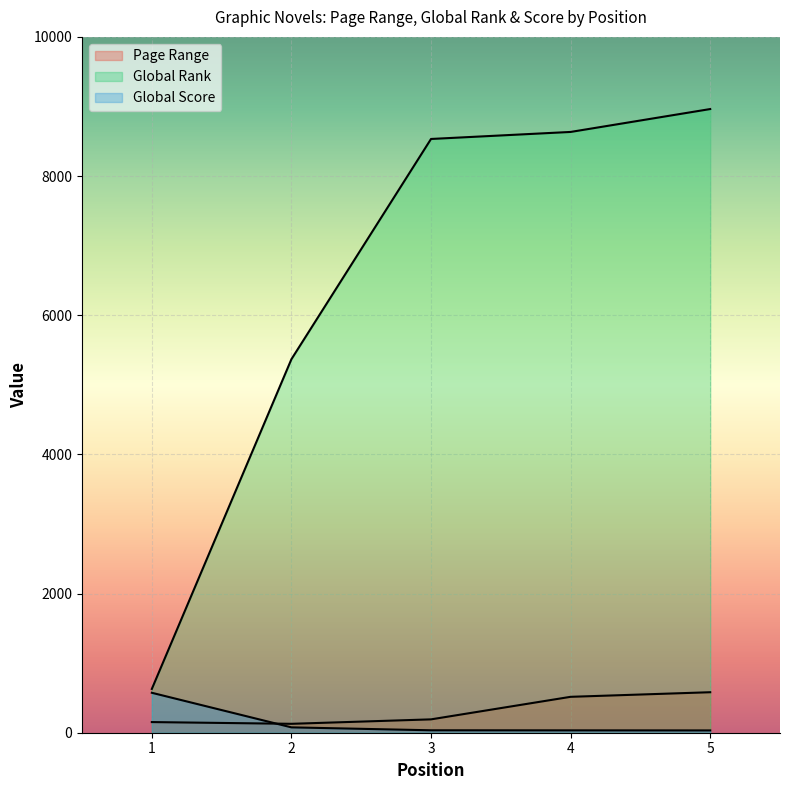

What is the lowest value of the Page Range series?

128